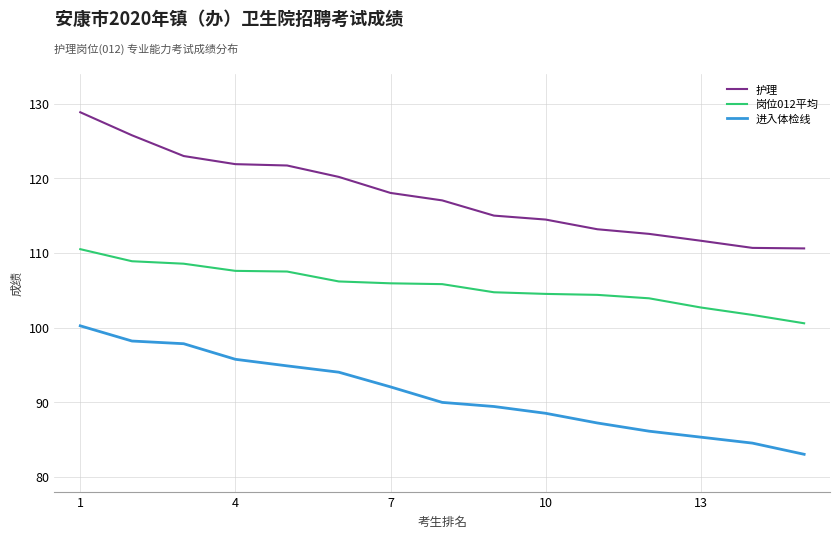

True or false: 护理 and 进入体检线 intersect in this chart.

False